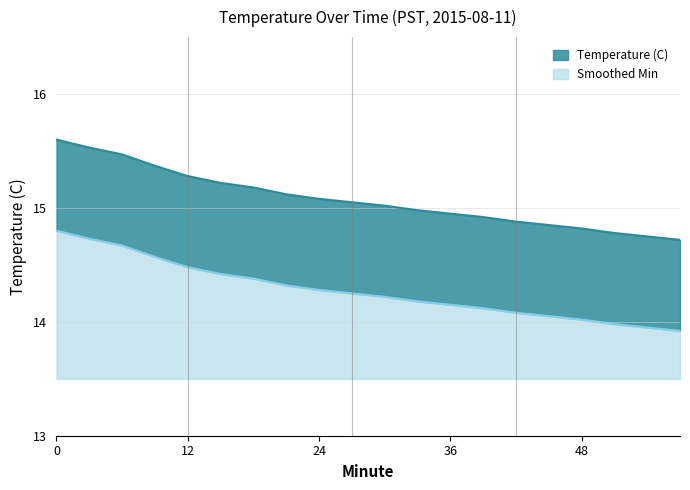

Which series has the largest total across all categories?

Temperature (C)